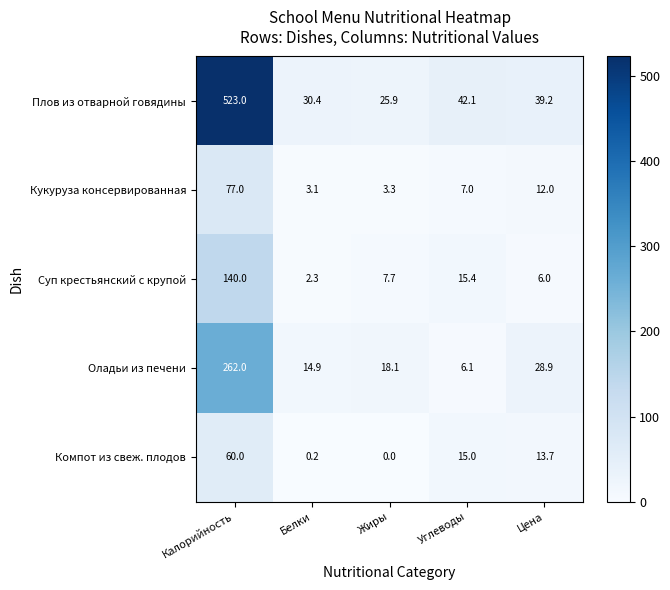

Which series has the widest spread of values?

Плов из отварной говядины